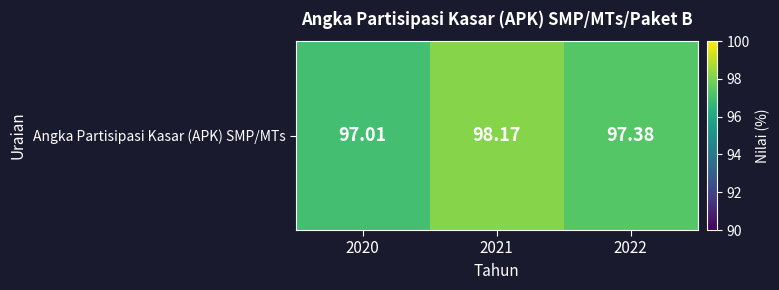

What is the change in value from 2020 to 2021?

+1.2